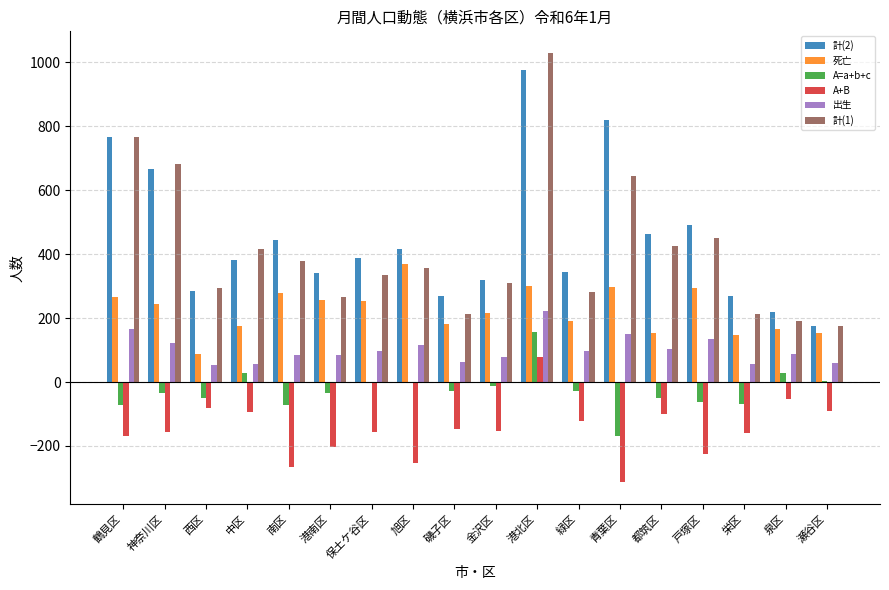

The value of 計(2) at 西区 is 286. True or false?

True